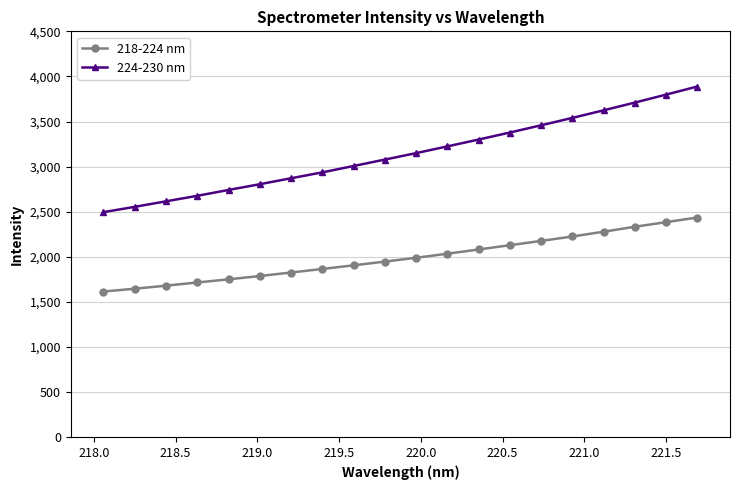

Which series has the widest spread of values?

224-230 nm